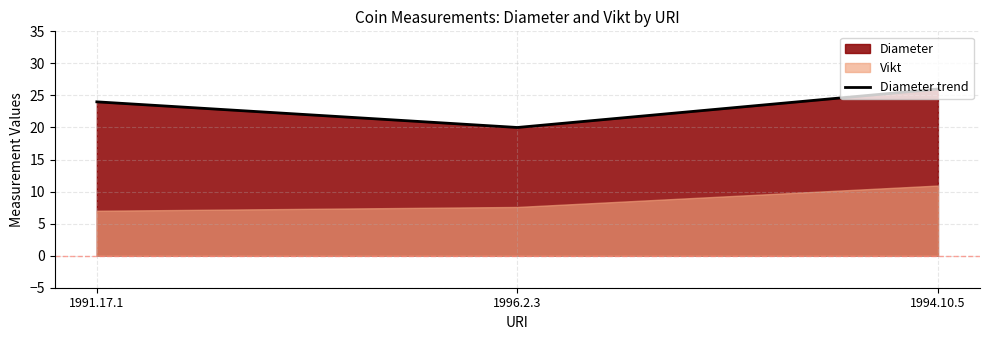

What is the label of the 1st point from the left?

1991.17.1